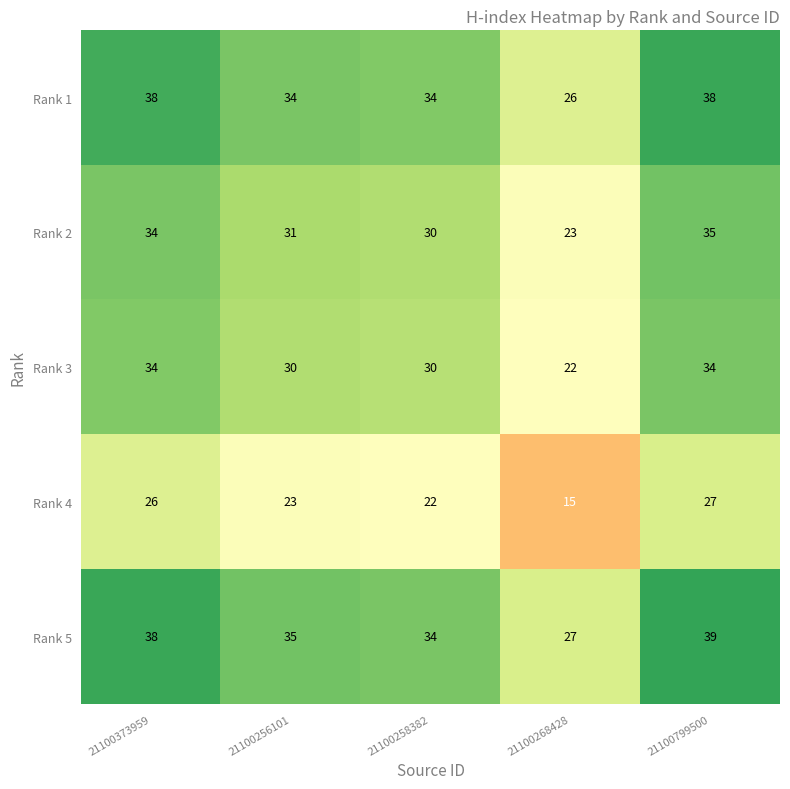

What is the greatest value displayed?

39